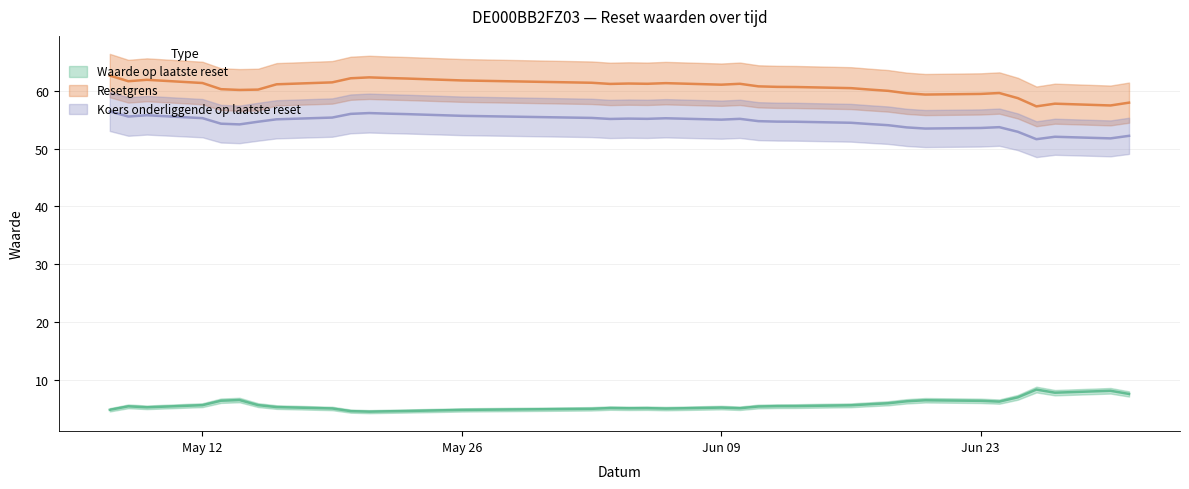

What is the difference between the maximum and minimum values in the Koers onderliggende op laatste reset series?

4.8